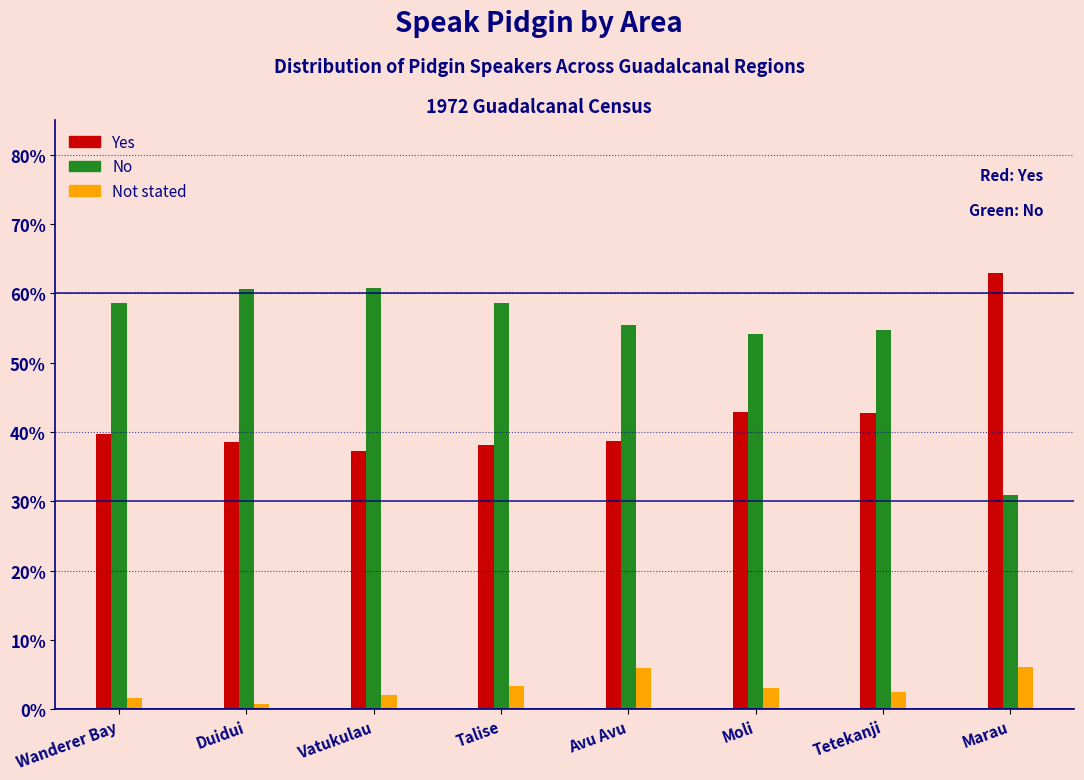

The Yes series shows 38.7 at Avu Avu. True or false?

True